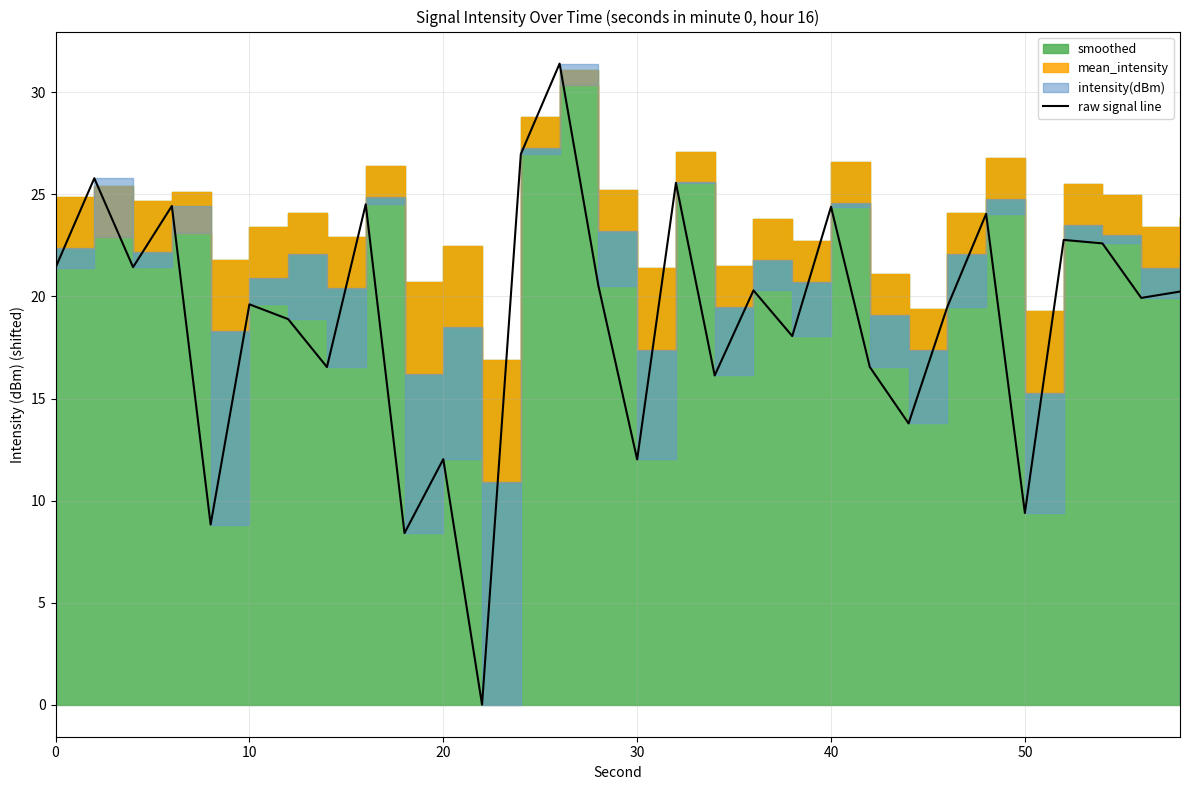

True or false: the data has more than 1 interior local peaks.

True